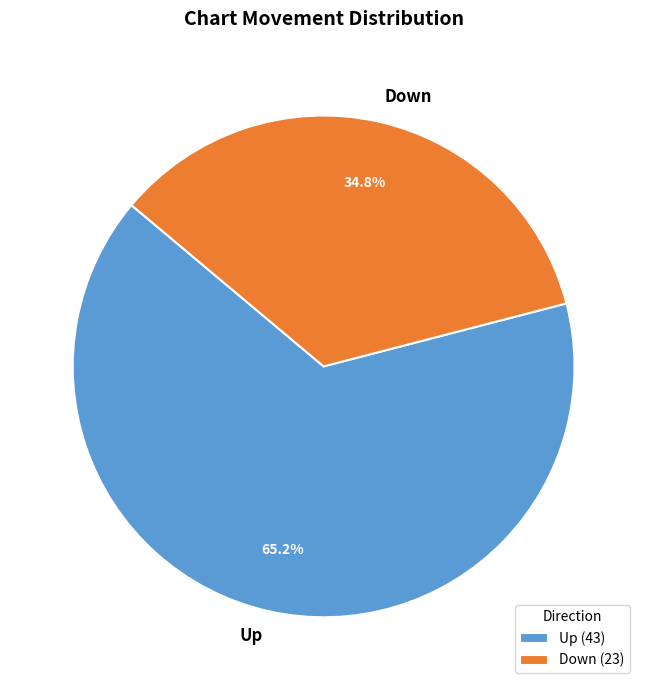

Between Up and Down, which is larger?

Up